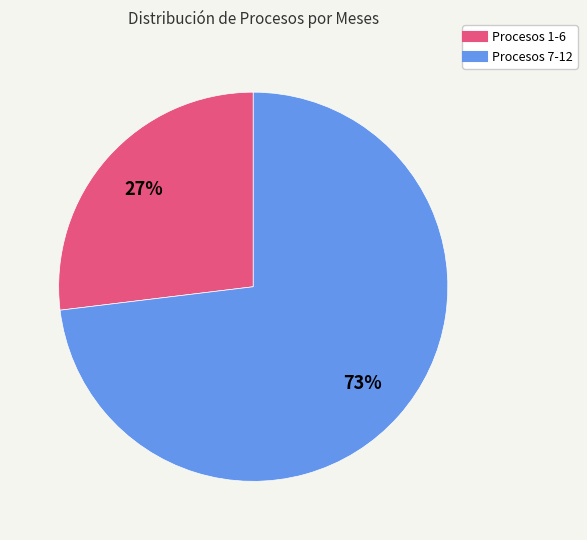

To the nearest percent, what is the average slice percentage?

50%